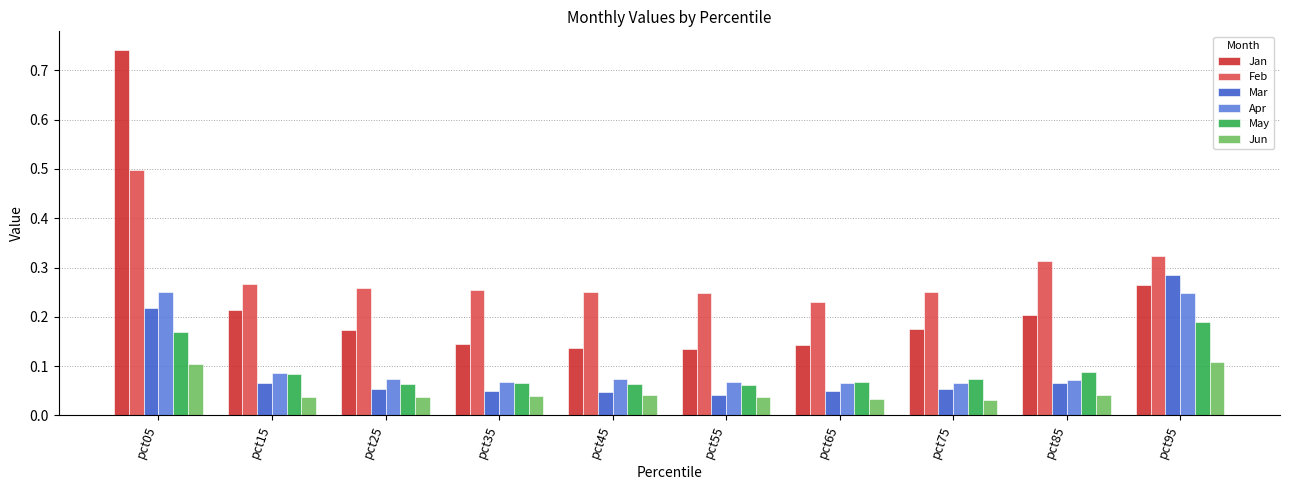

Which series has the widest spread of values?

Jan